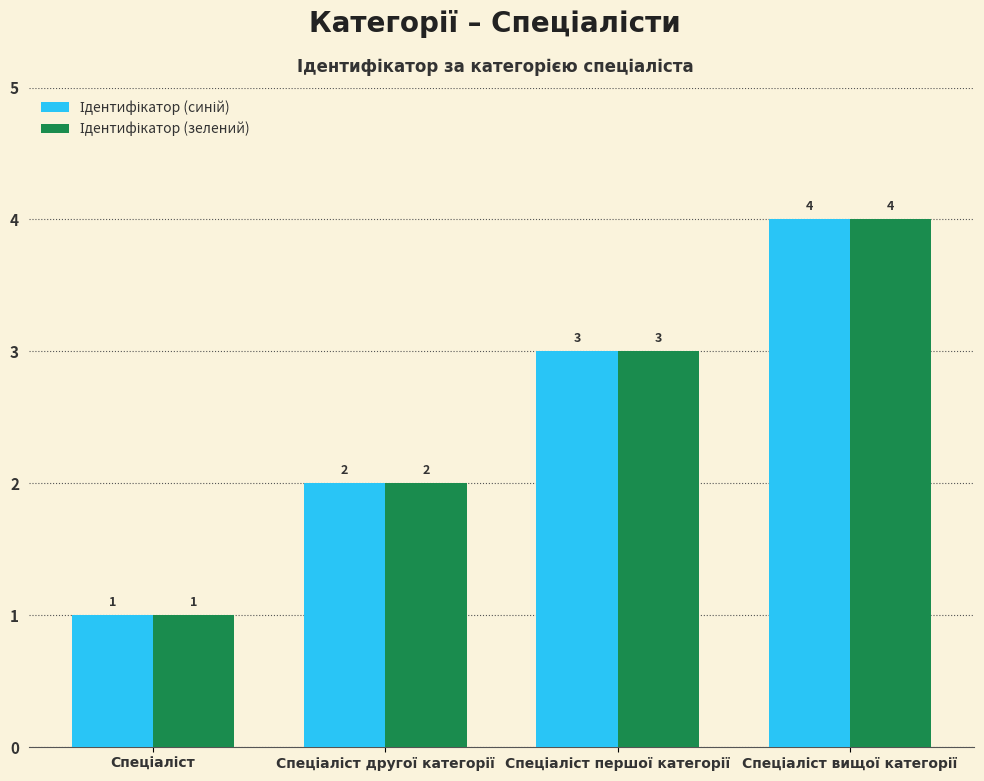

What is the maximum value shown in the chart?

4